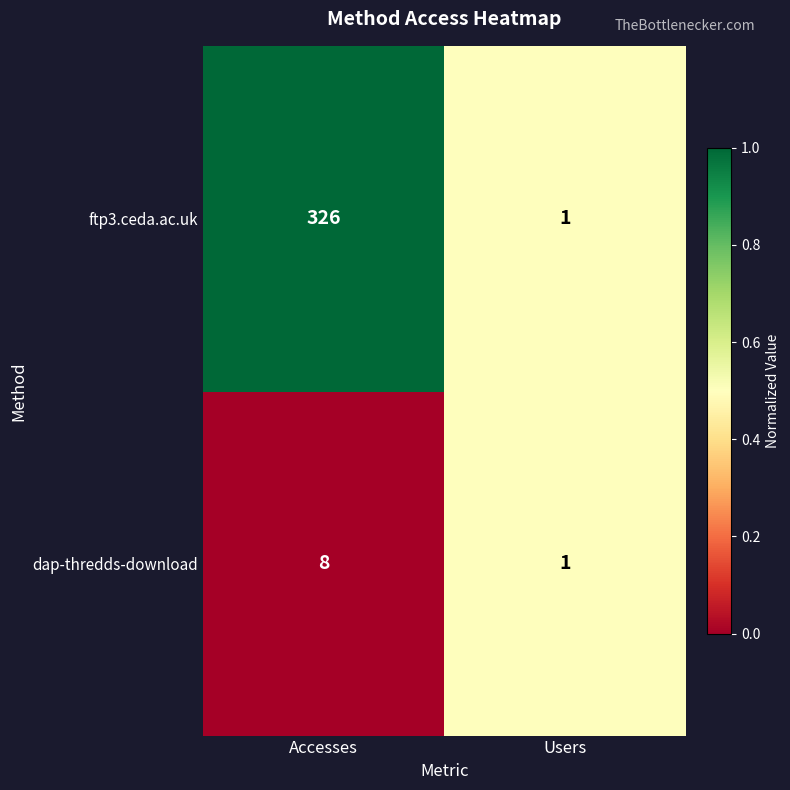

True or false: ftp3.ceda.ac.uk has a value of 88 at Accesses.

False